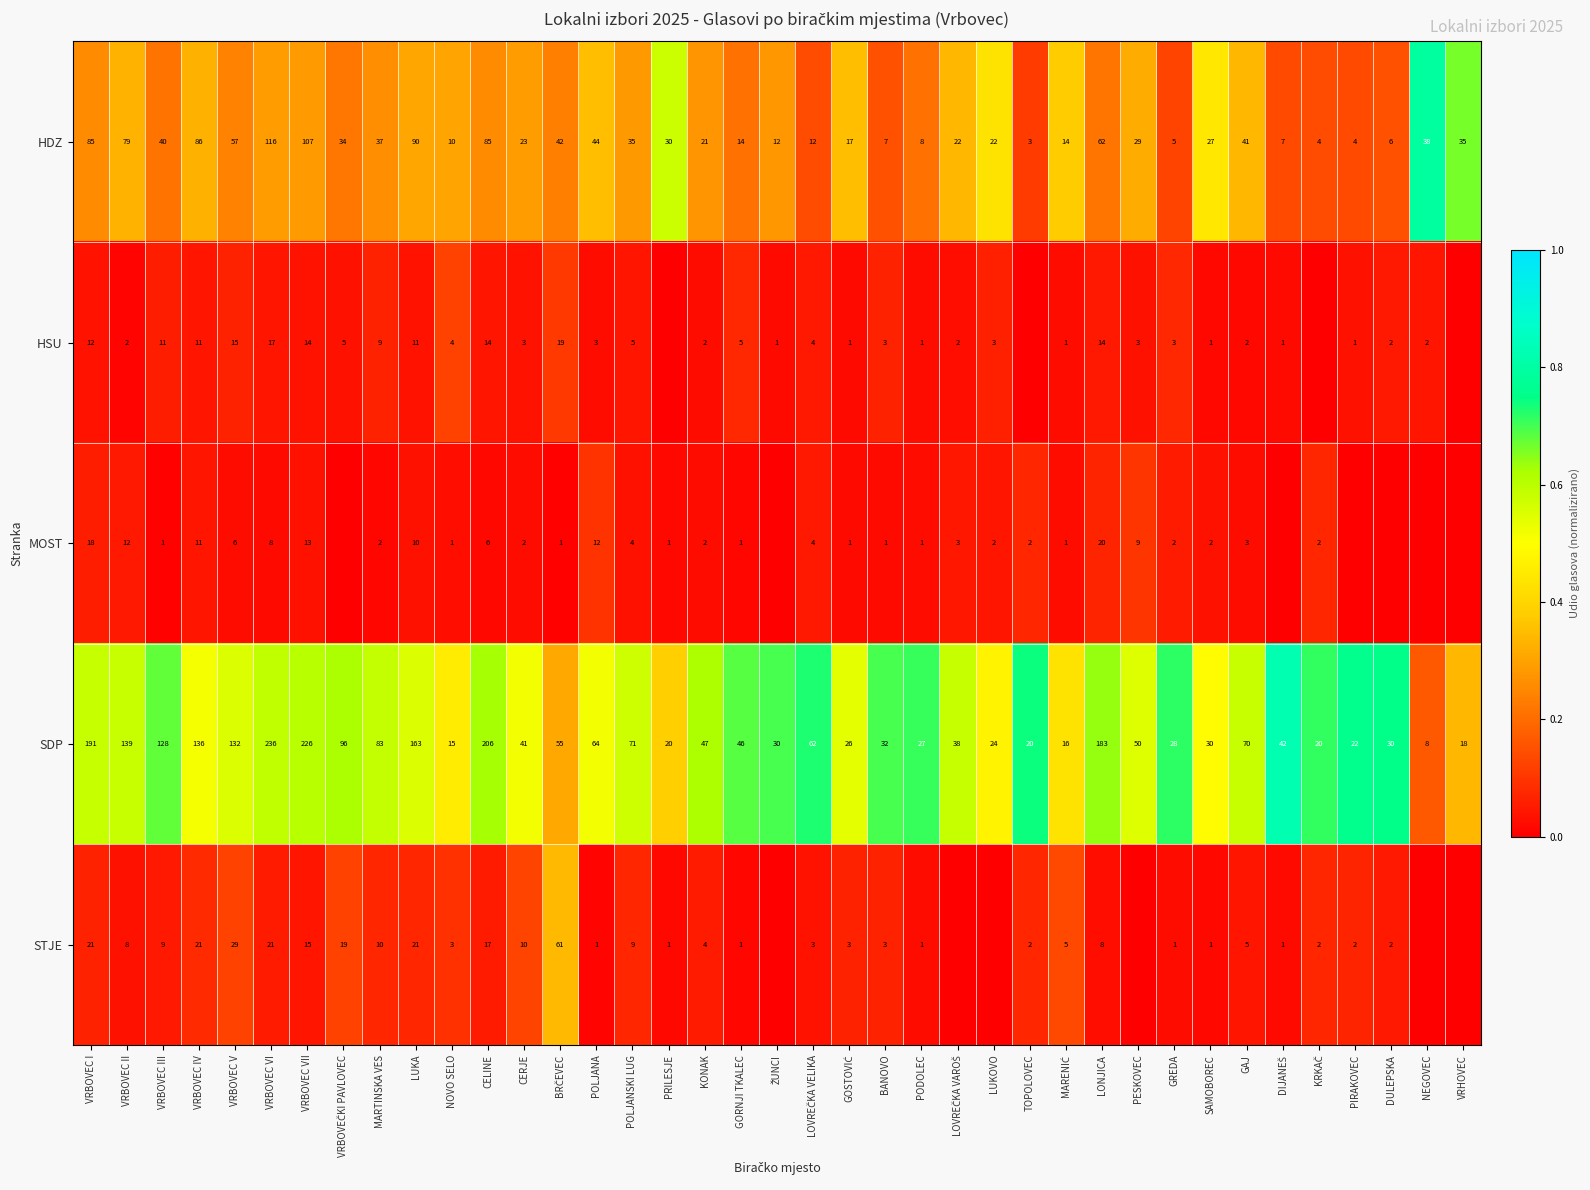

The STJE series shows 0.0 at LONJICA. True or false?

False